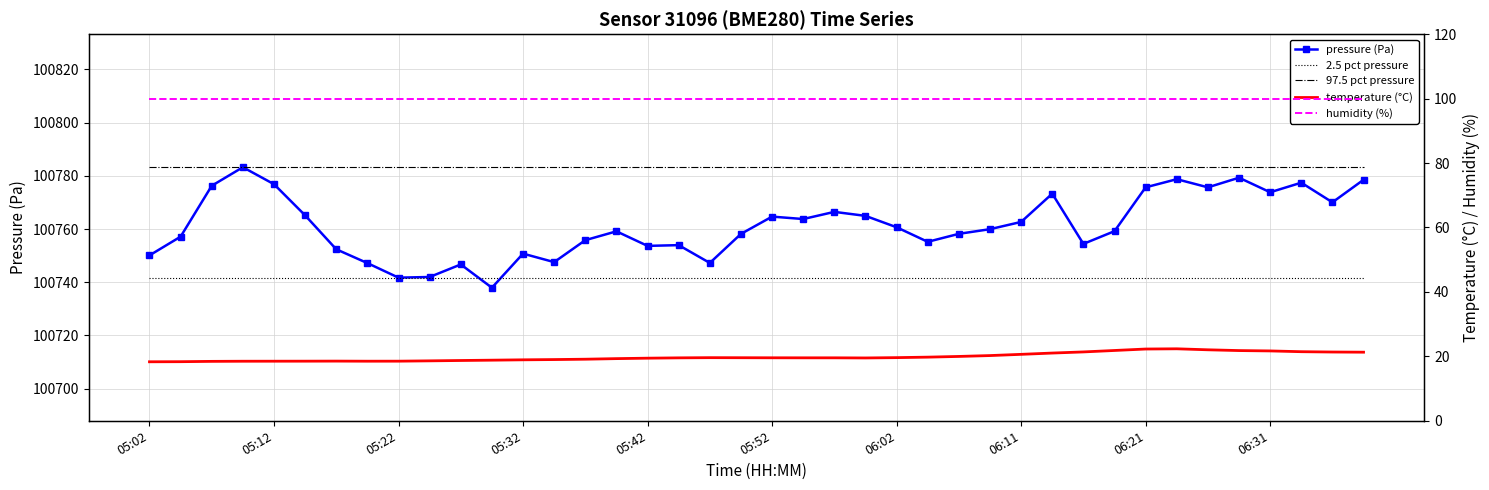

Count the number of categories in the chart.

40